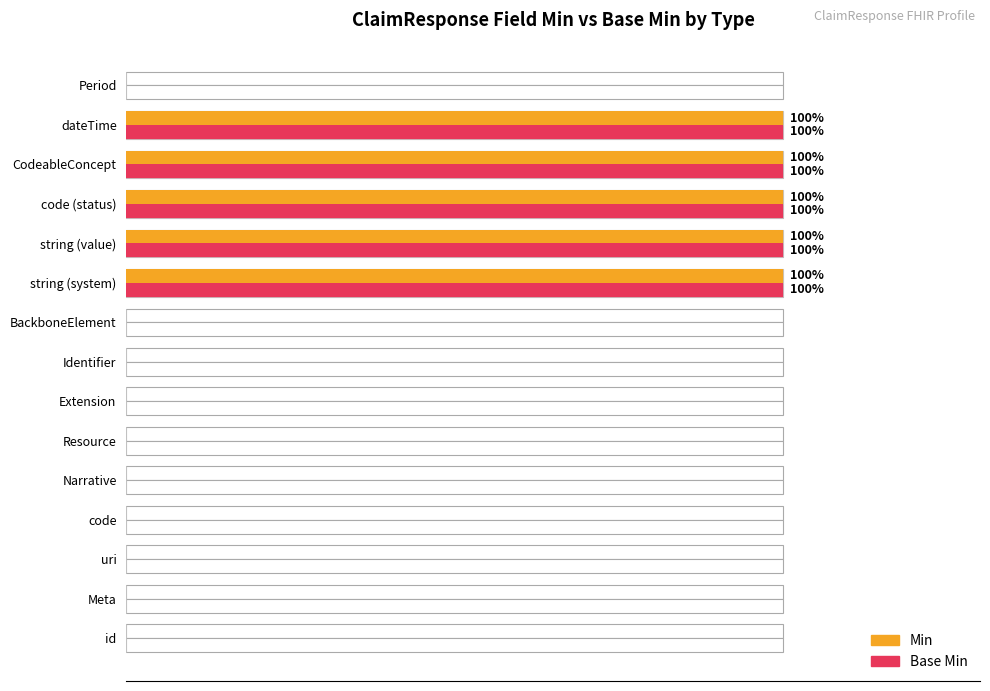

Count the Min values in the range 0 to 100.

15